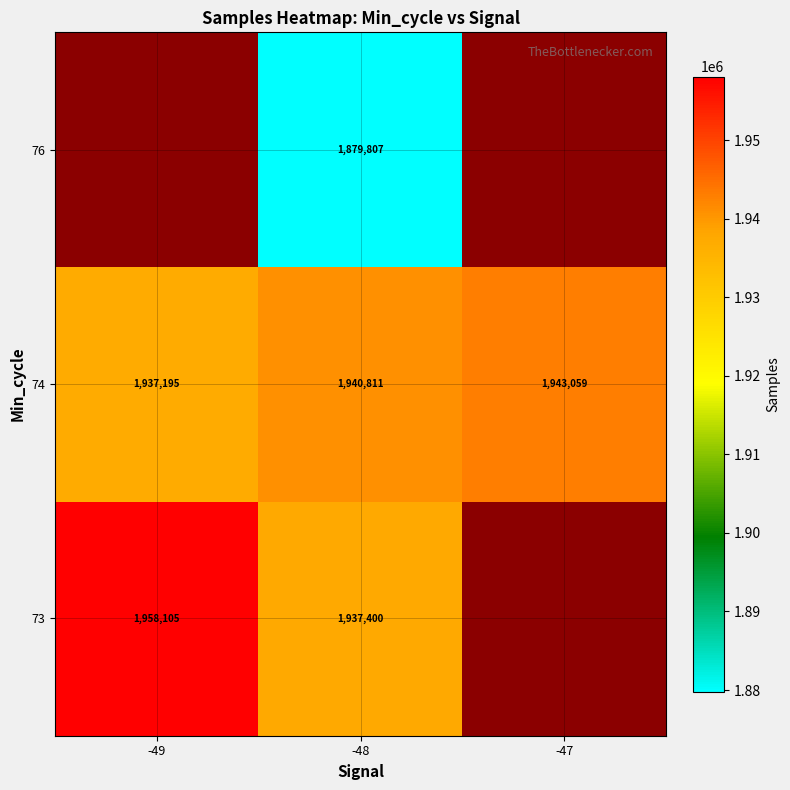

Between -48 and -49, which is larger?

-49